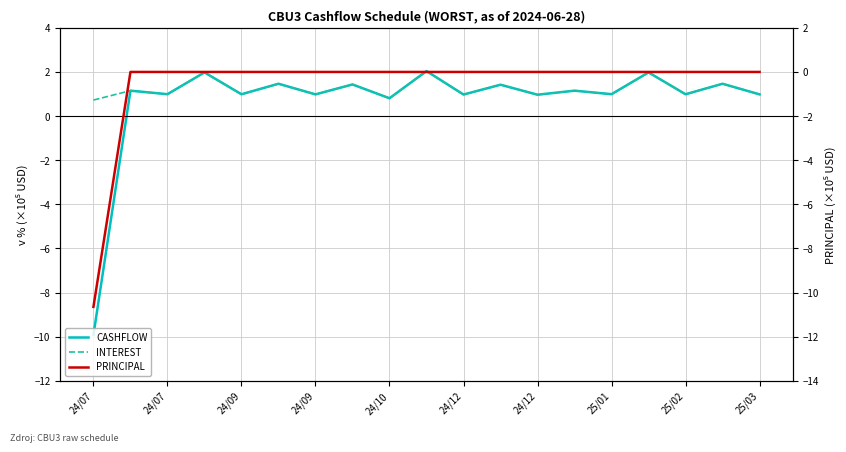

Which series changed the most between 25/02 and 13?

CASHFLOW